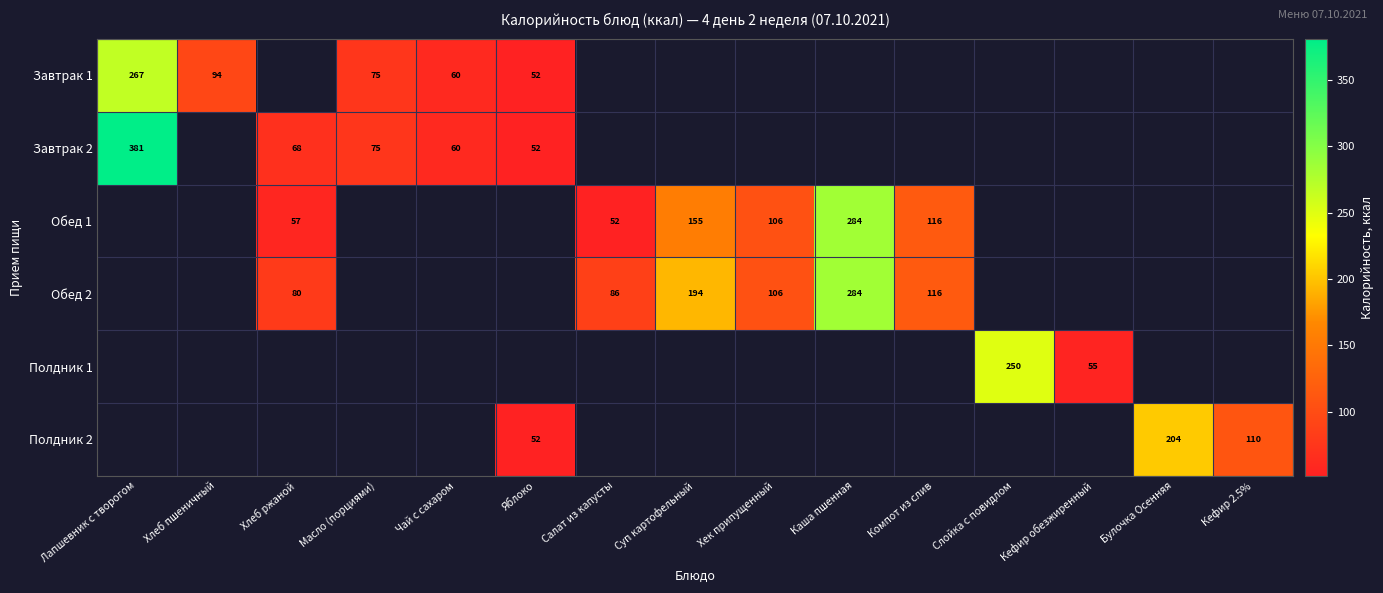

The value of Обед 2 at Хлеб ржаной is 80. True or false?

True